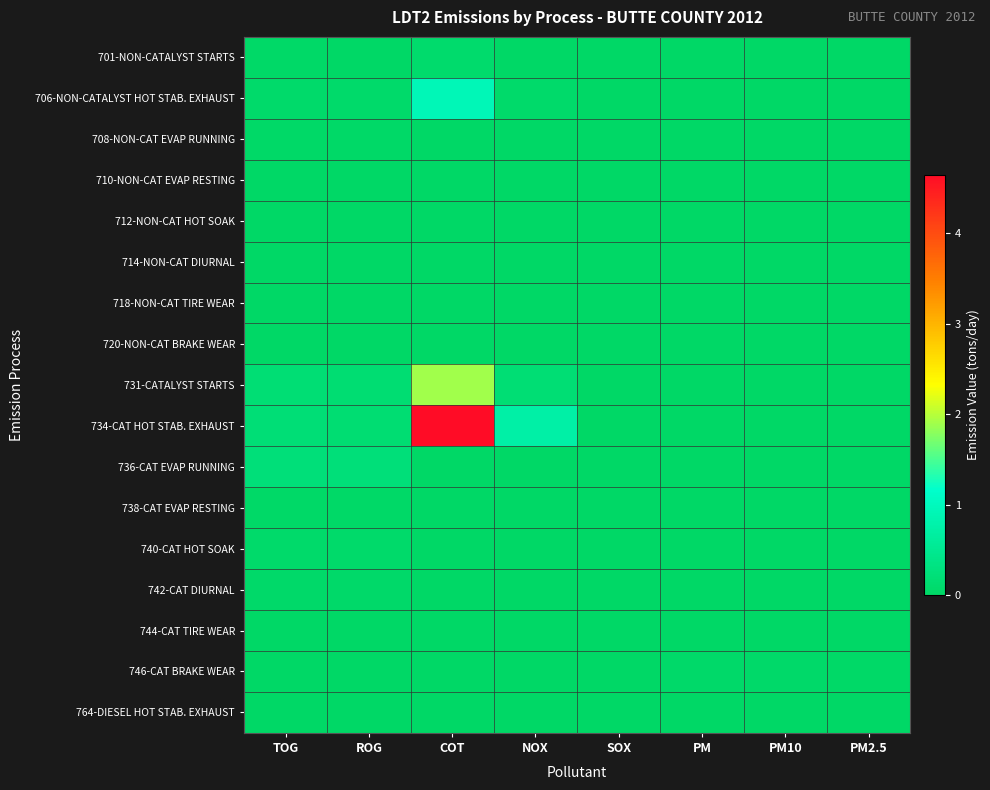

What is the spread (max minus min) of values at PM?

0.1